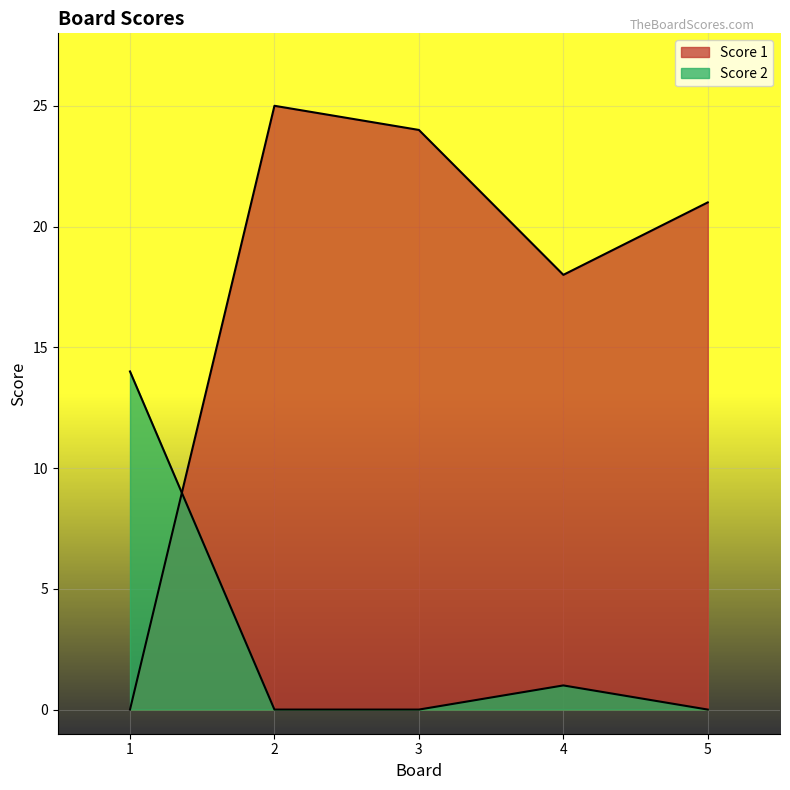

In Score 1, how many points are higher than both neighbors (excluding endpoints)?

1